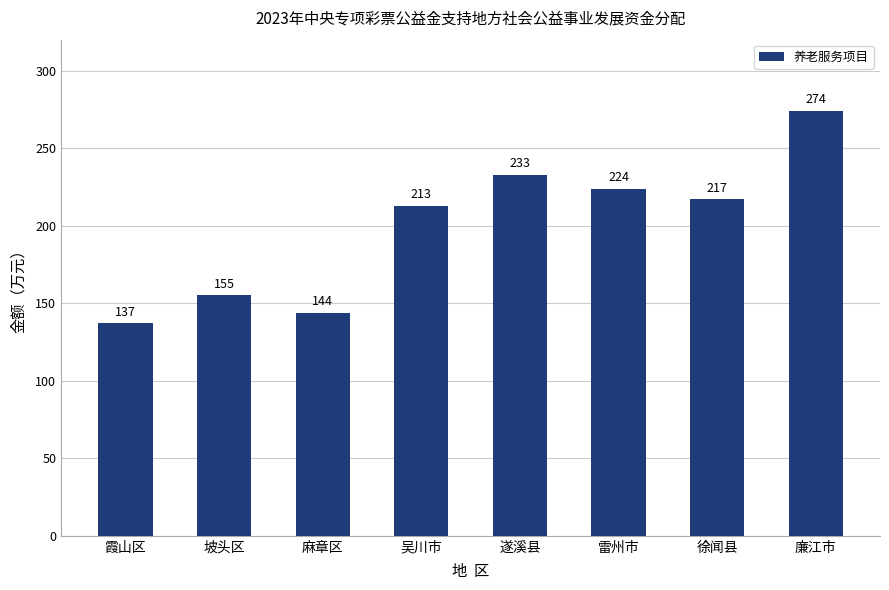

Reading left to right, list all the values displayed in this chart.

137	155	144	213	233	224	217	274